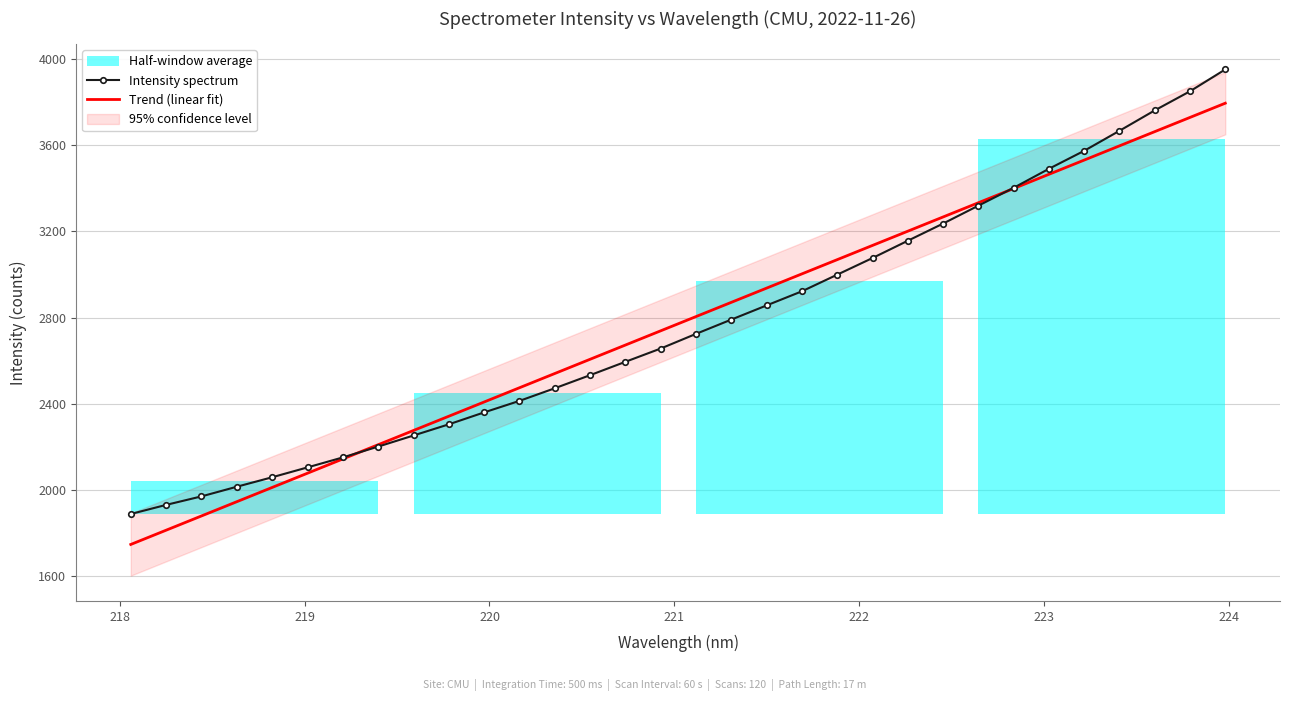

True or false: Trend (linear fit) and Intensity spectrum cross at least once.

True